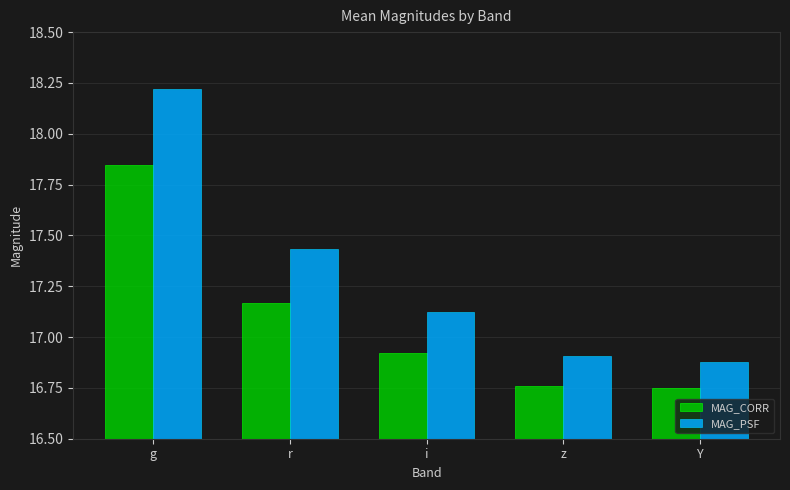

List the series in order of their overall mean, highest first.

MAG_PSF, MAG_CORR